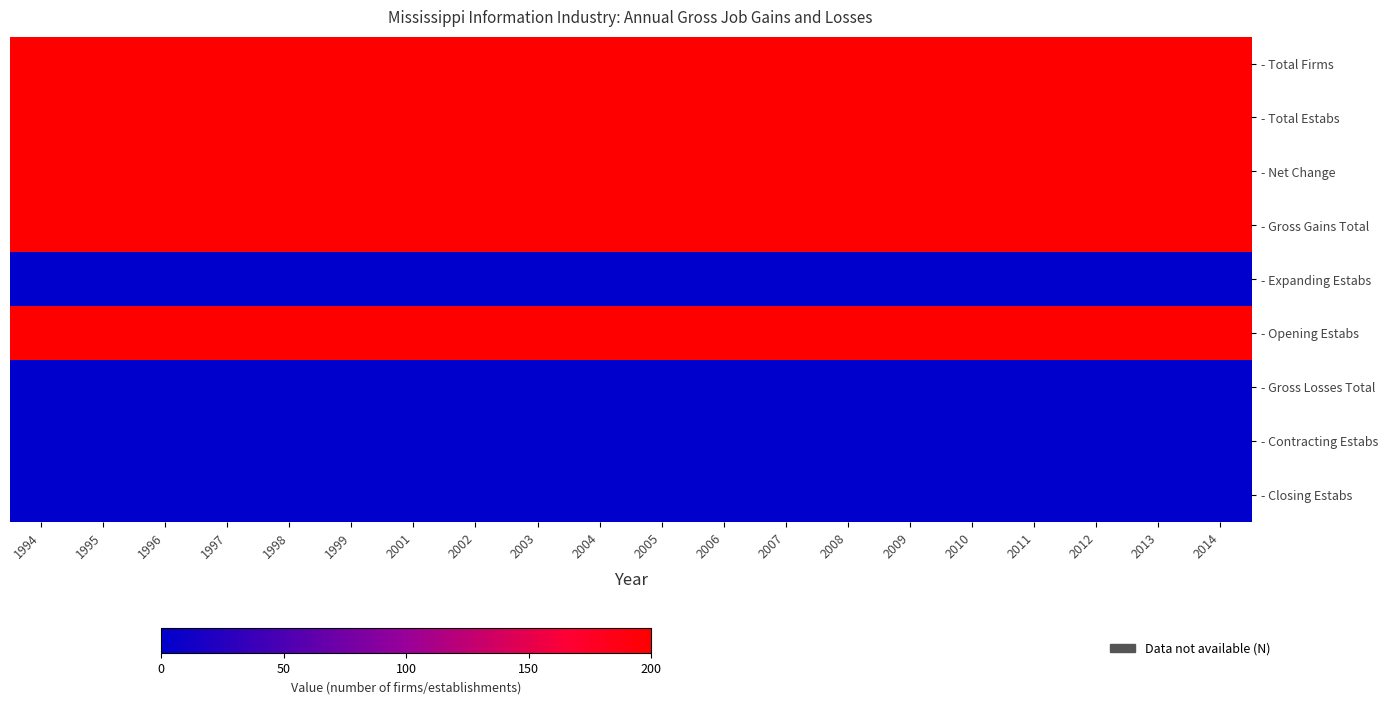

What is the total value across all series at 1998?

1000